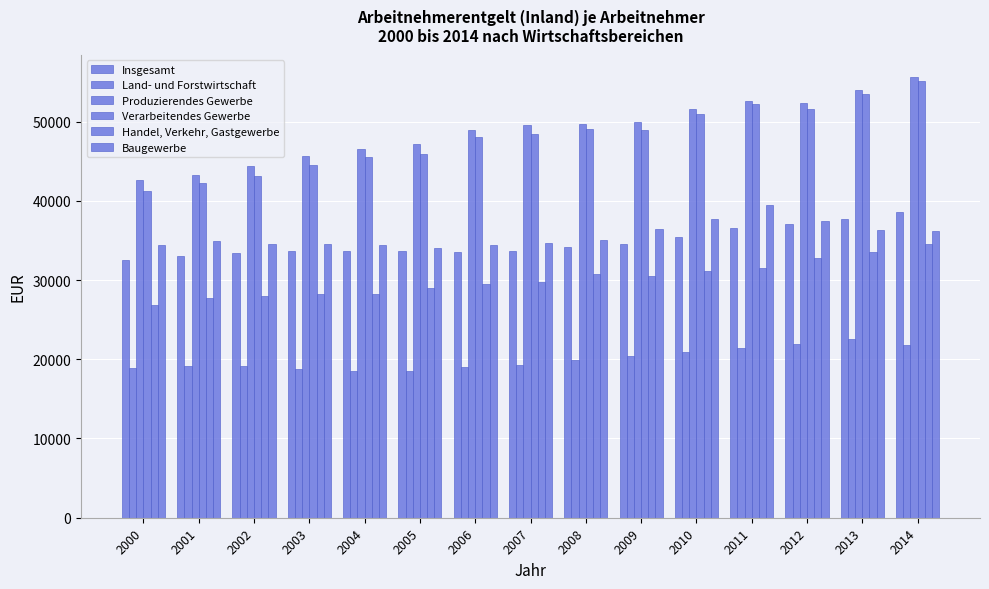

What is the highest value of the Land- und Forstwirtschaft series?

22618